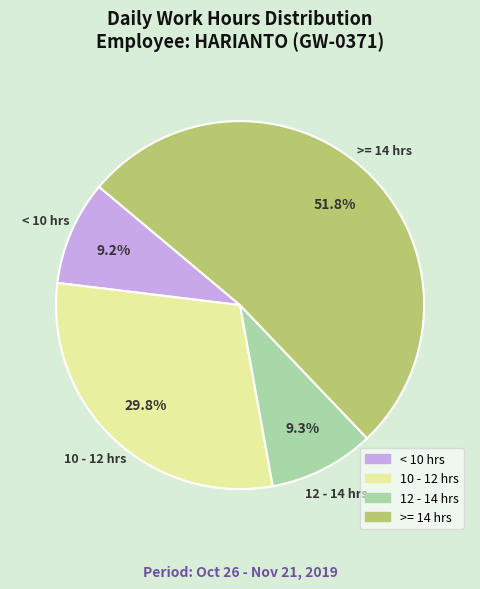

Is there any slice that represents more than half of the pie?

Yes